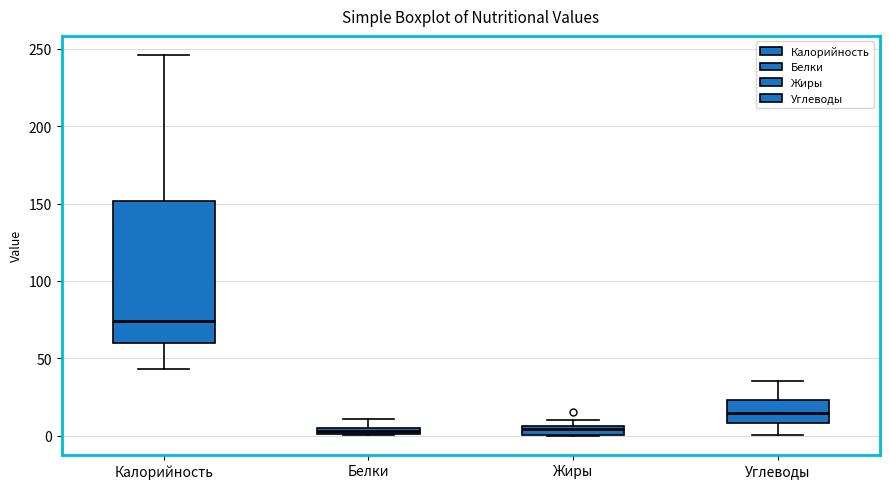

Where does the upper whisker of the box for Белки end on the y-axis? The values are not printed on the chart, so give them approximately, as read against the axis.

10